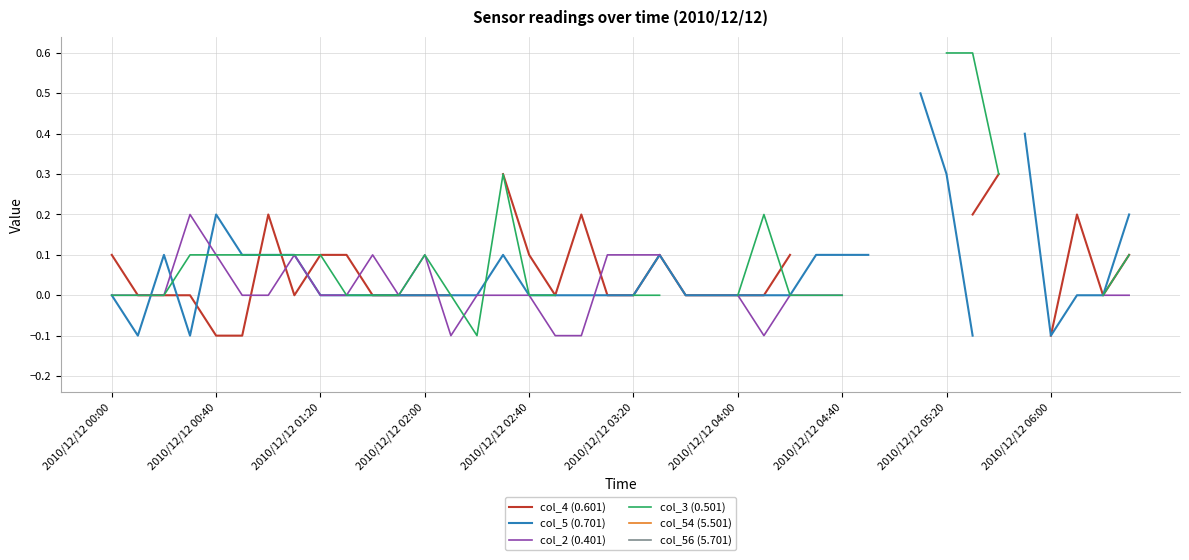

How many interior local valleys does the col_2 (0.401) series have?

3